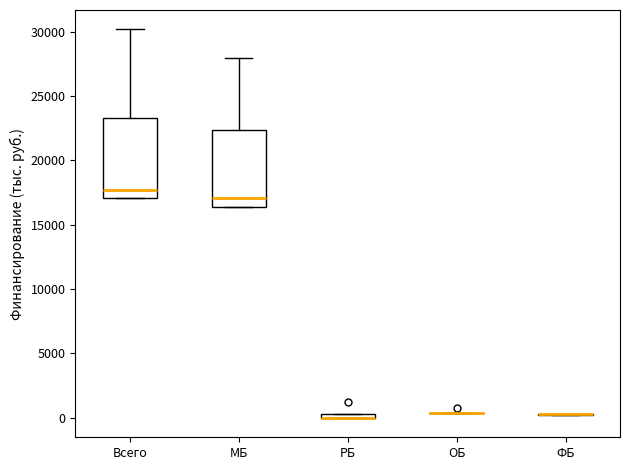

Where is the lower edge of the box for МБ on the y-axis? The values are not printed on the chart, so give them approximately, as read against the axis.

16500